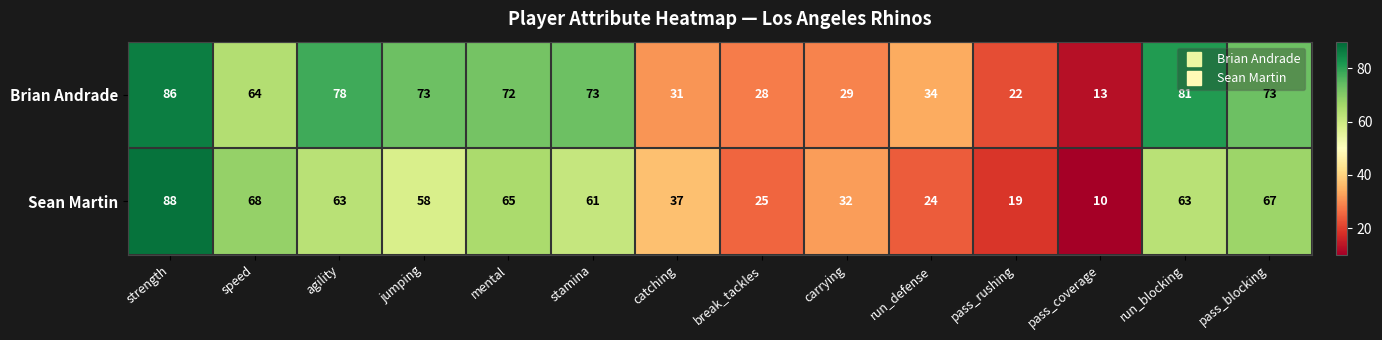

Which series has the largest range (max minus min)?

Sean Martin